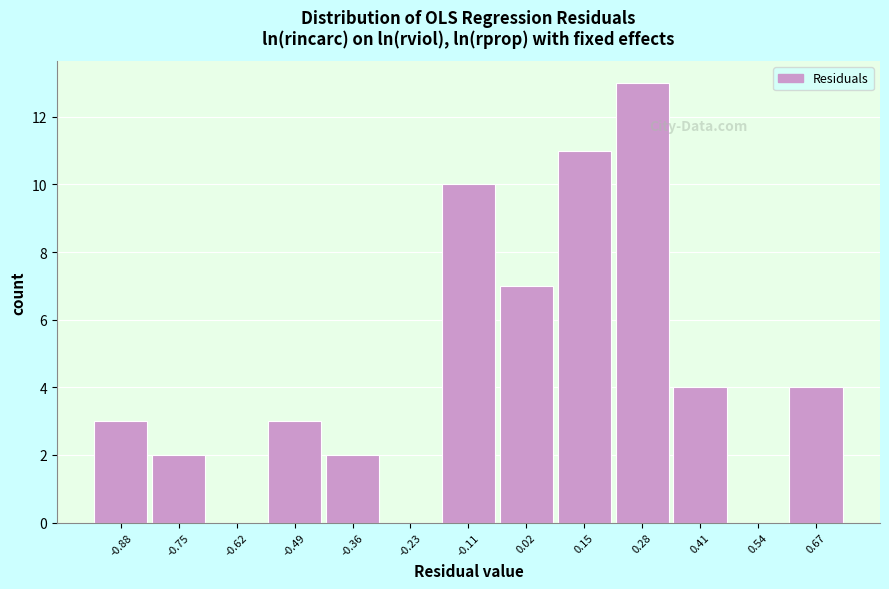

Which range on the x-axis has the tallest bar?

0.22 to 0.34